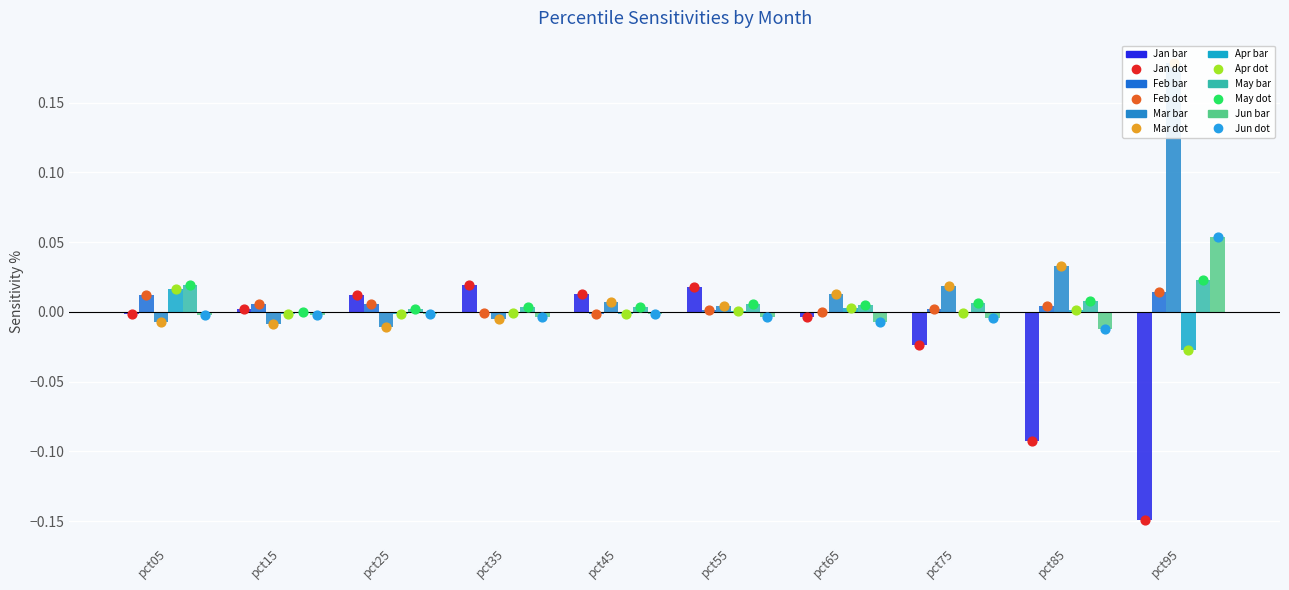

Which series contains the highest Y value?

Mar